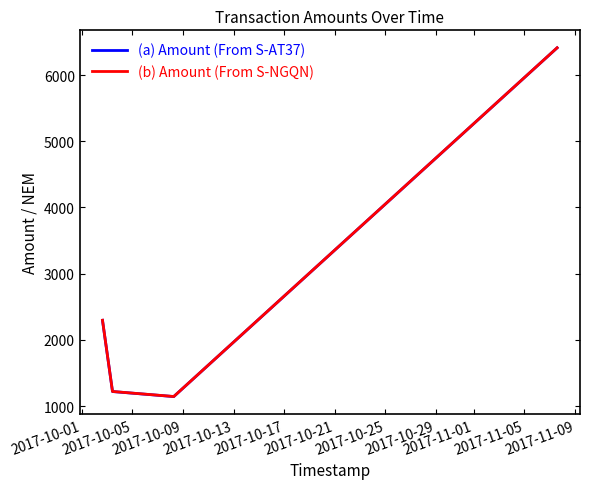

In (a) Amount (From S-AT37), how many points are lower than both neighbors (excluding endpoints)?

1